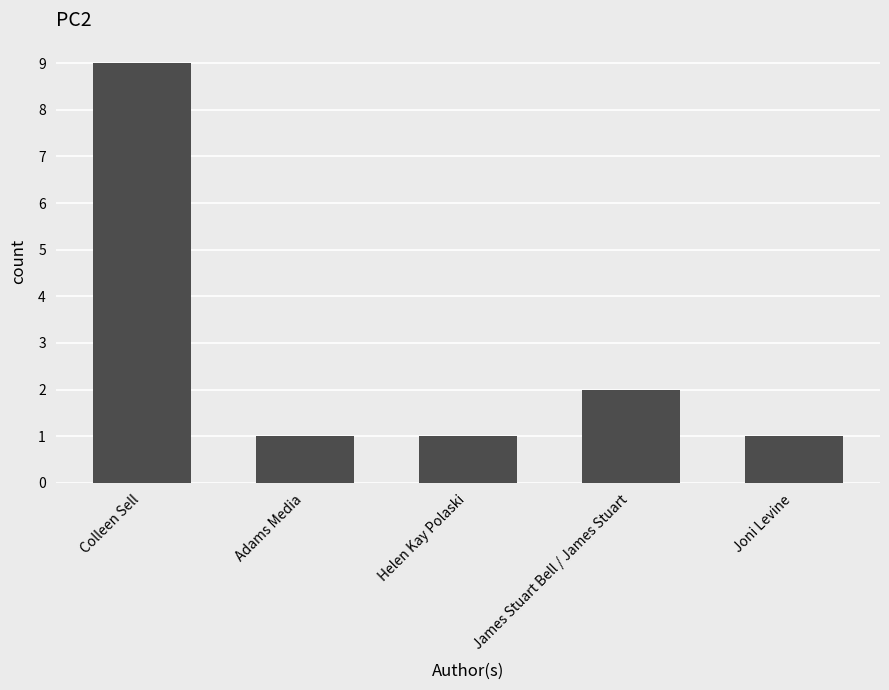

Reading right to left, extract all data points from this chart.

1	2	1	1	9